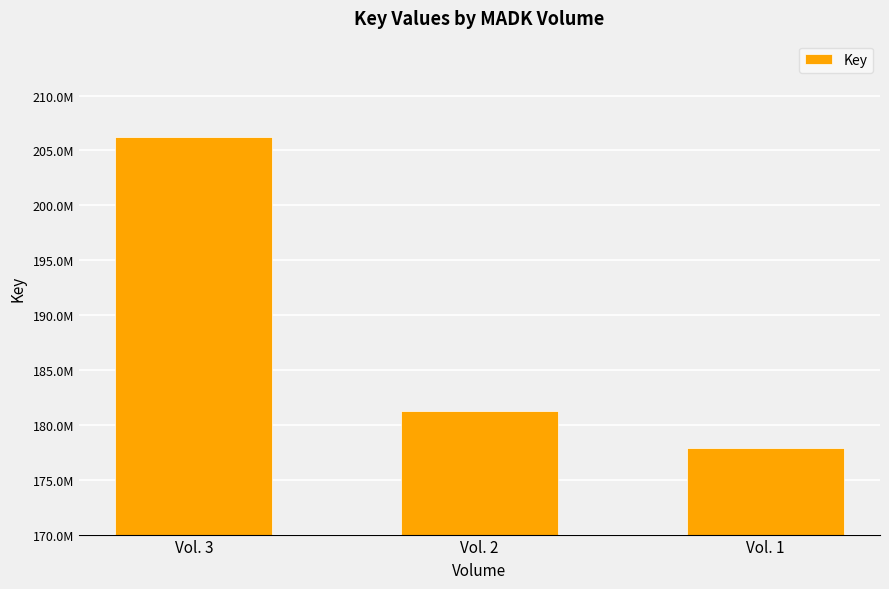

At which category does the chart reach its peak across all series?

Vol. 3